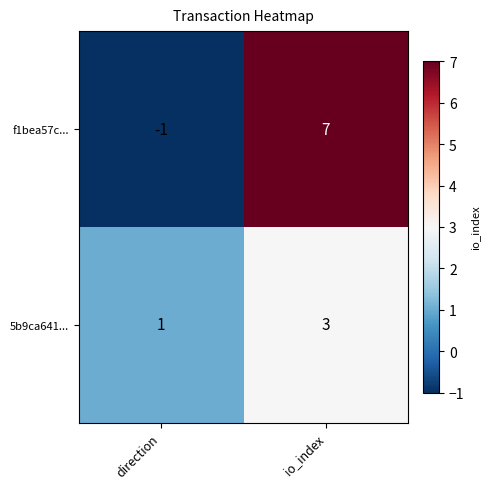

What is the maximum value shown in the chart?

7